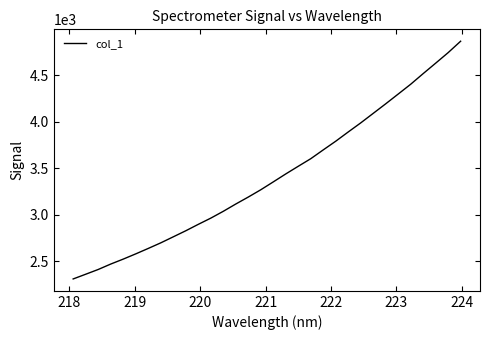

What is the minimum value shown in the chart?

2310.9